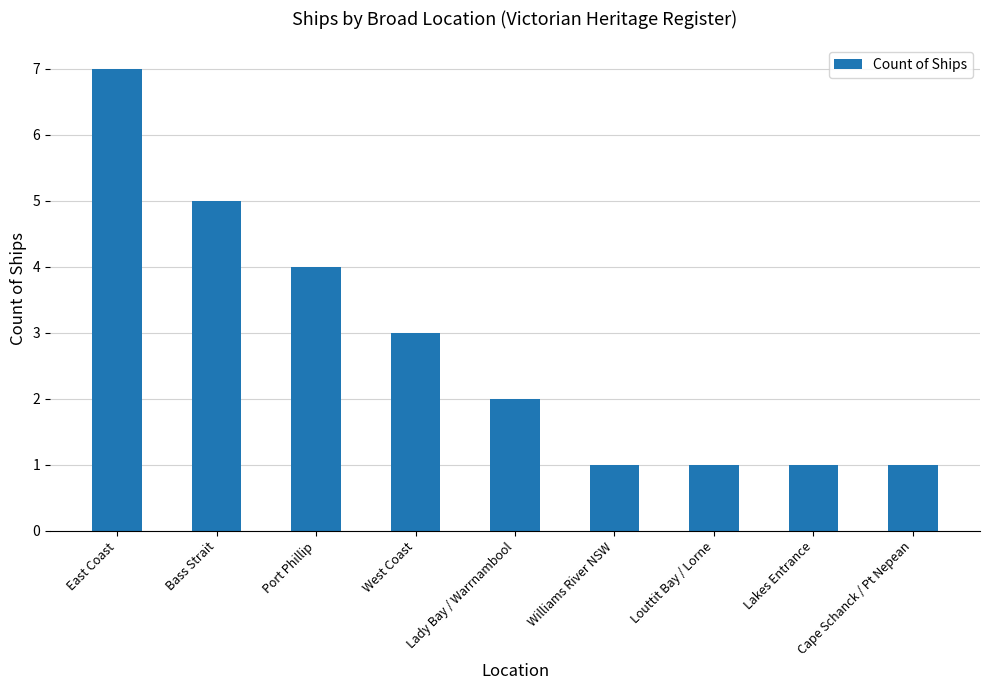

Approximately how many times larger is the value at West Coast compared to Louttit Bay / Lorne?

3.0